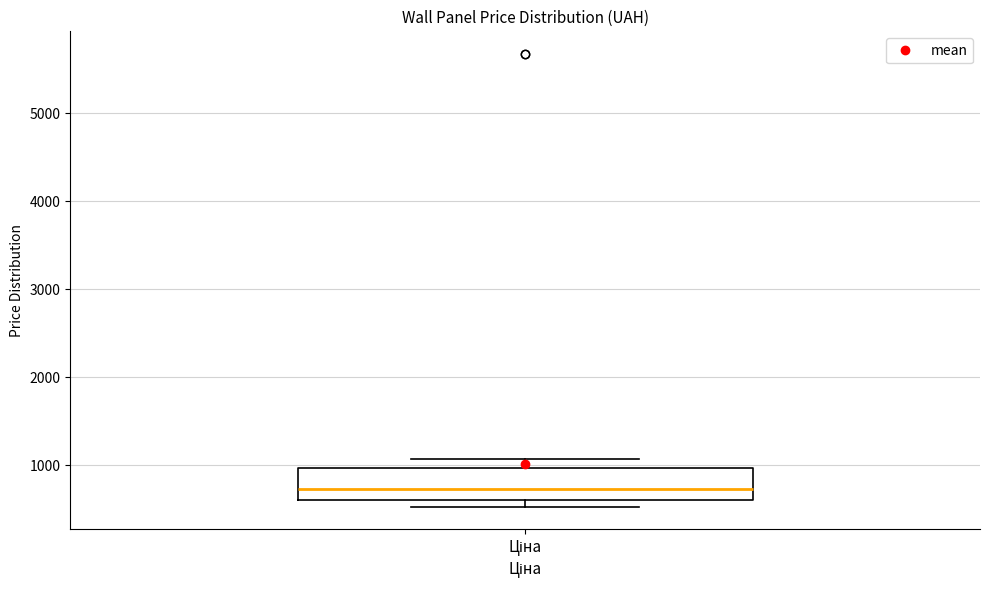

Transcribe this box plot: give where the median line is, the range the box spans, and where the two whiskers end, as read against the y-axis. The values are not printed on the chart, so give them approximately, as read against the axis.

median 700, box 600 to 1000, whiskers 500 to 1100